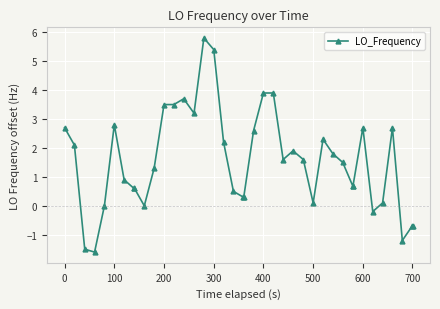

What is the value of the 7th point from the left?

0.9